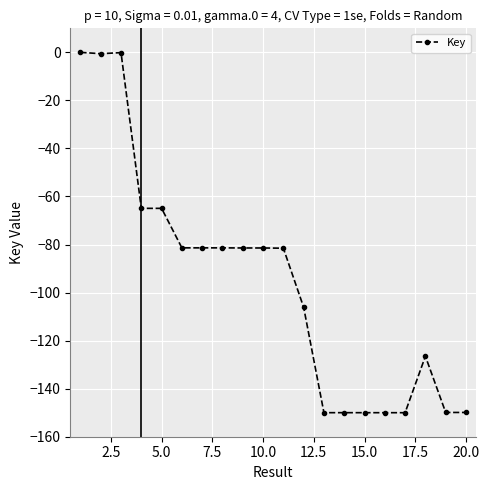

What is the smallest value displayed?

-150.0